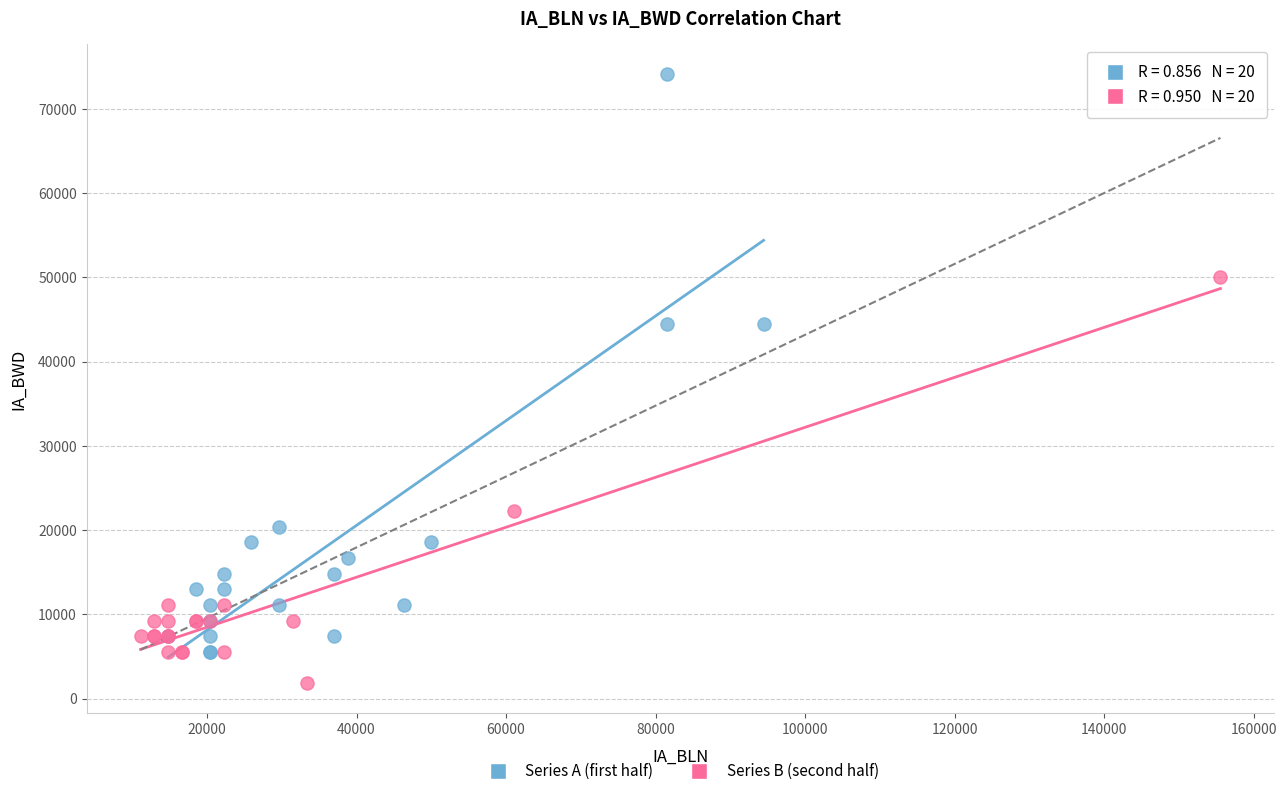

Which series contains the highest Y value?

Series A (first half)